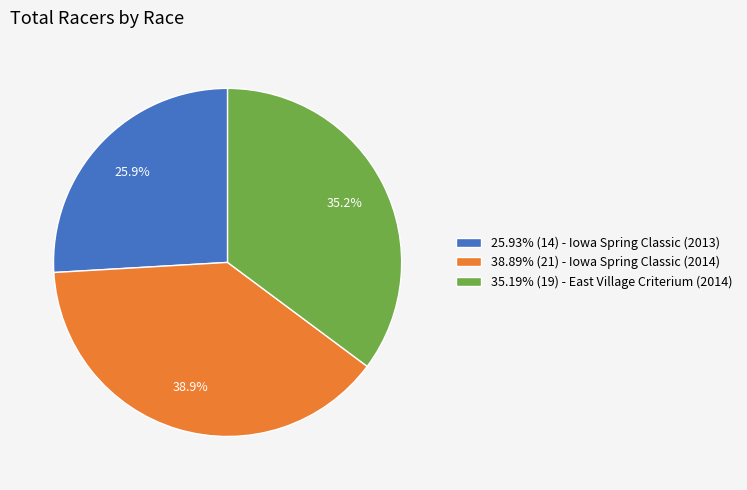

Count the number of slices in the pie.

3